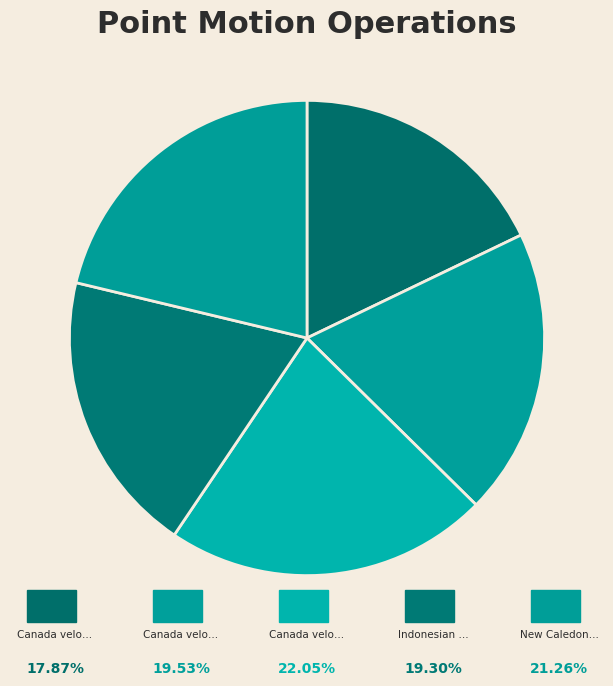

How many segments does this pie chart have?

5